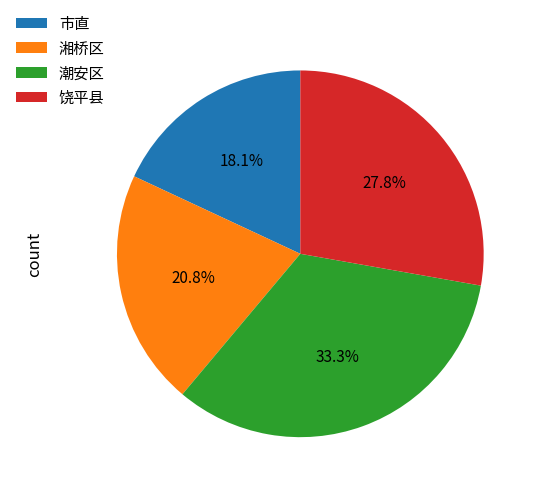

The 饶平县 slice represents 28% of the pie. True or false?

True